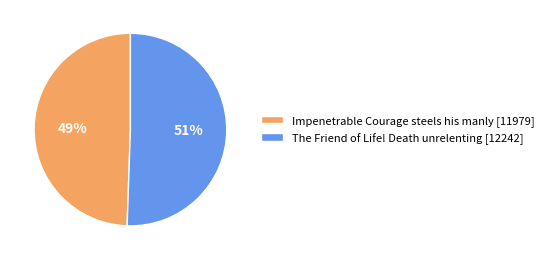

Is the sum of The Friend of Life! Death unrelenting [12242] and Impenetrable Courage steels his manly [11979] greater than half?

Yes